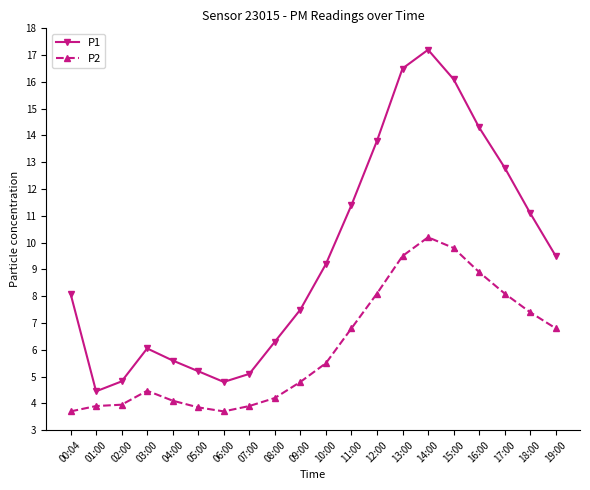

How many series are shown in this chart?

2